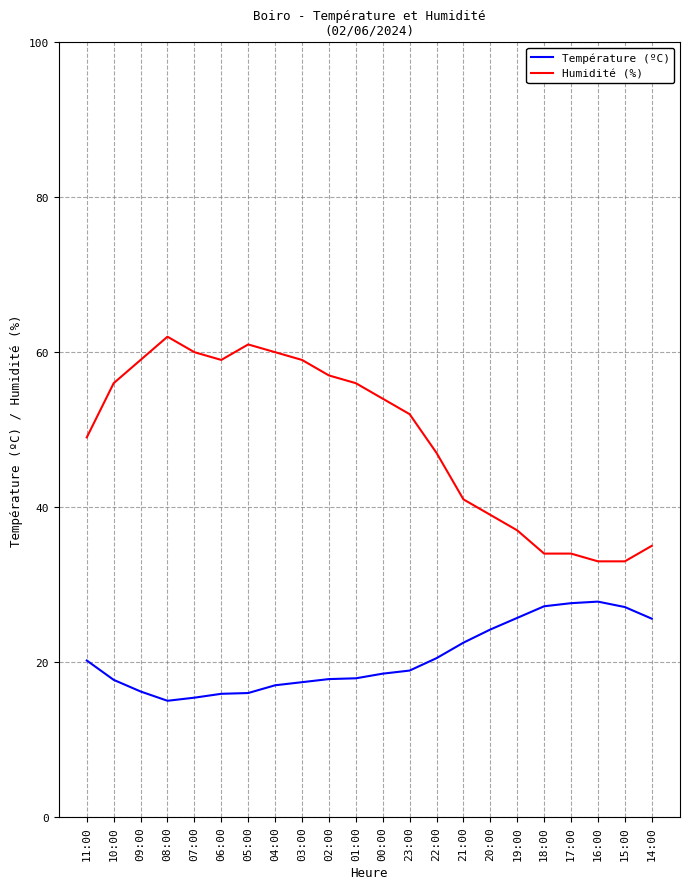

The Humidité (%) series shows 34.0 at 18:00. True or false?

True